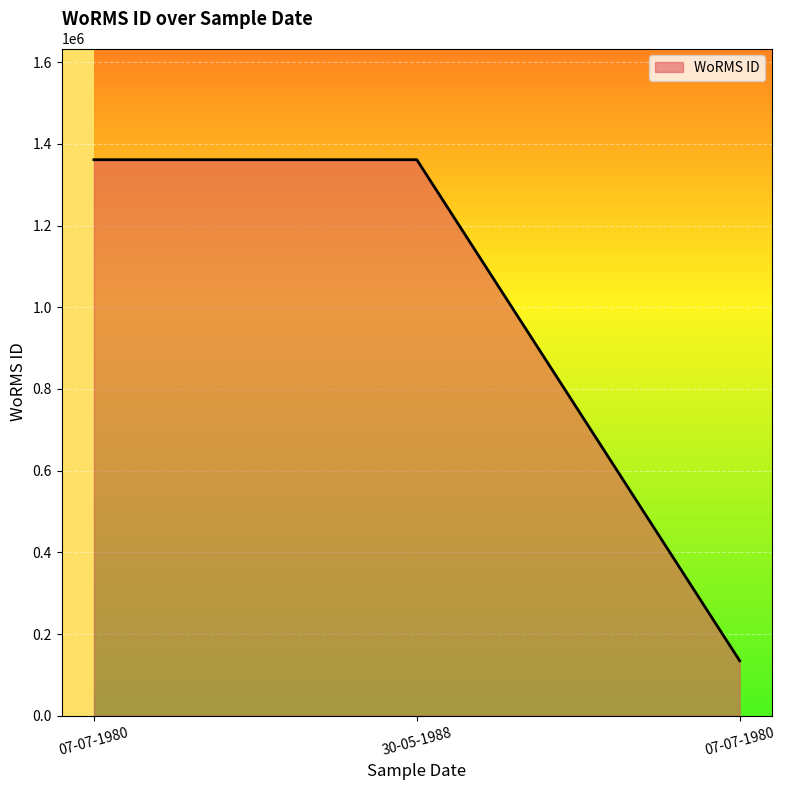

How many values are below 1361174?

1